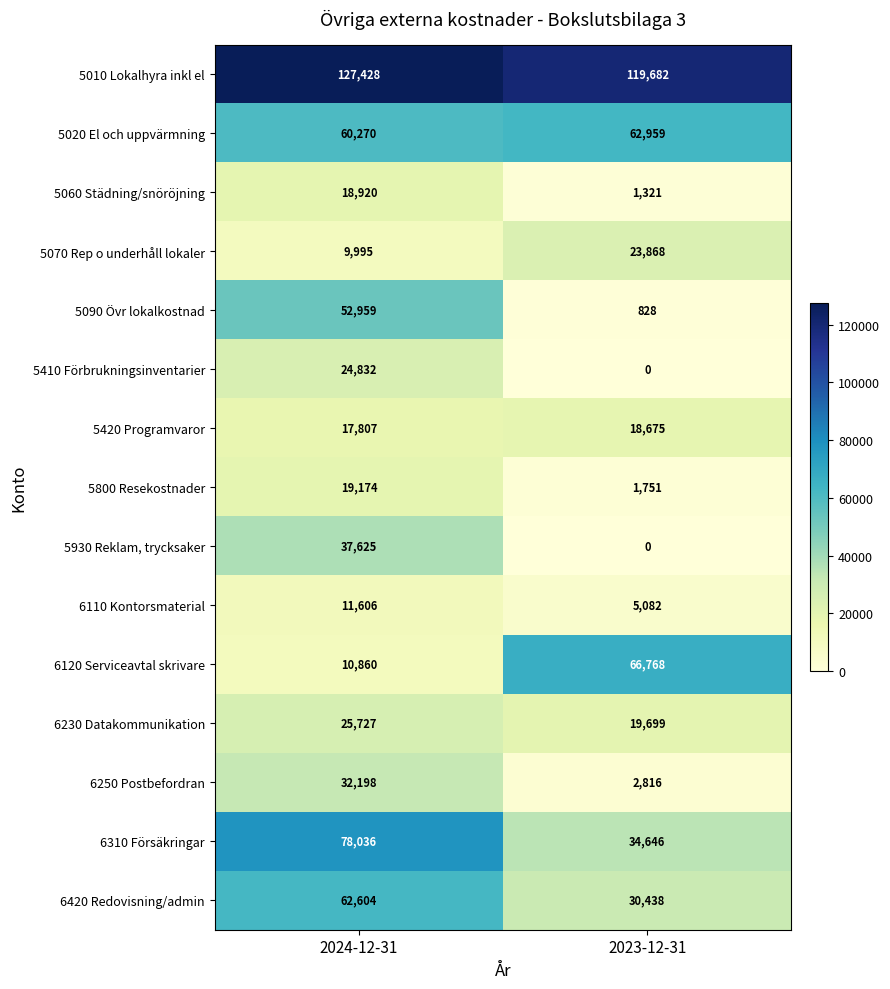

What is the sum of the 5410 Förbrukningsinventarier values at 2024-12-31 and 2023-12-31?

24832